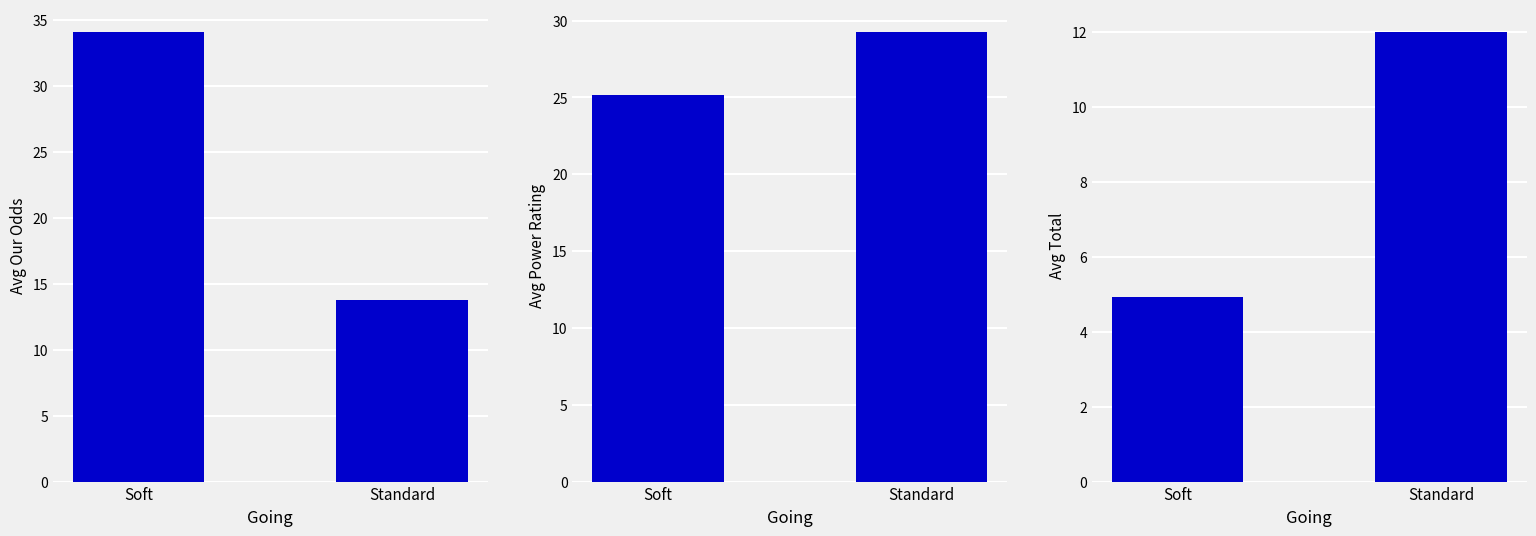

Which series changed the most between Soft and Standard?

Avg Our Odds